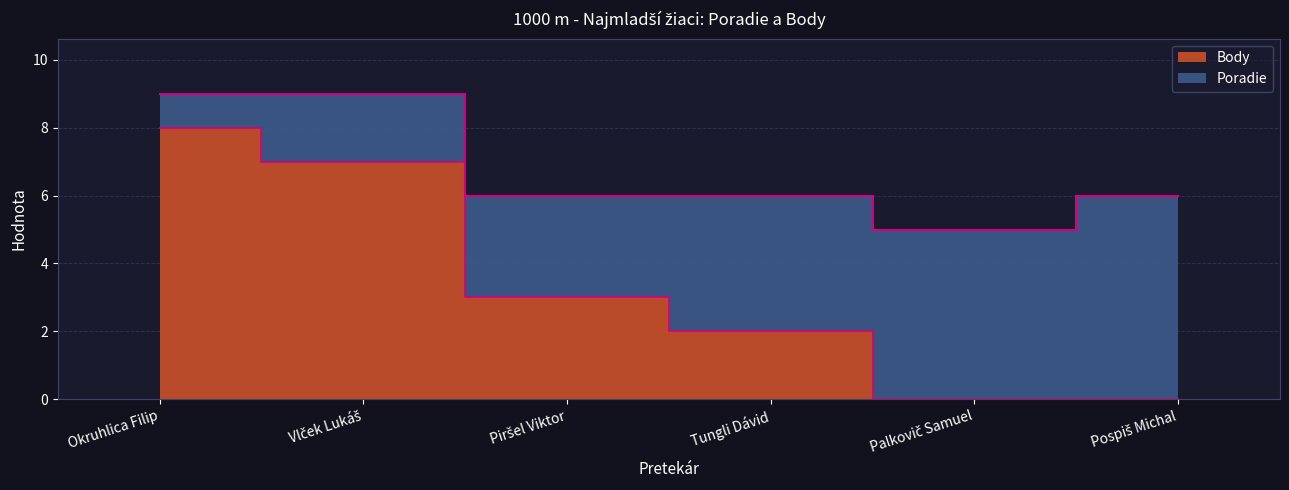

What is the sum of all values?

20